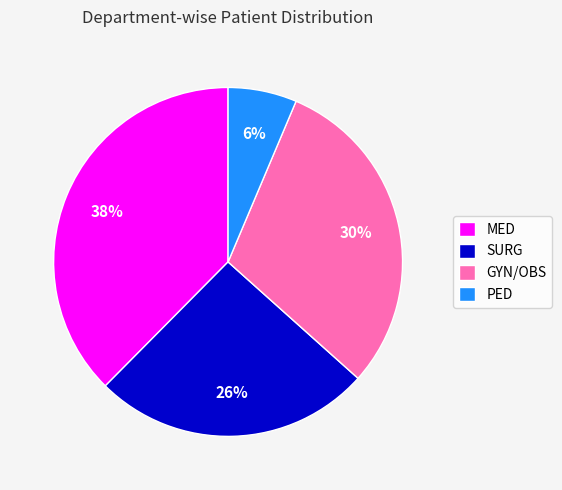

To the nearest percent, what is the average slice percentage?

25%